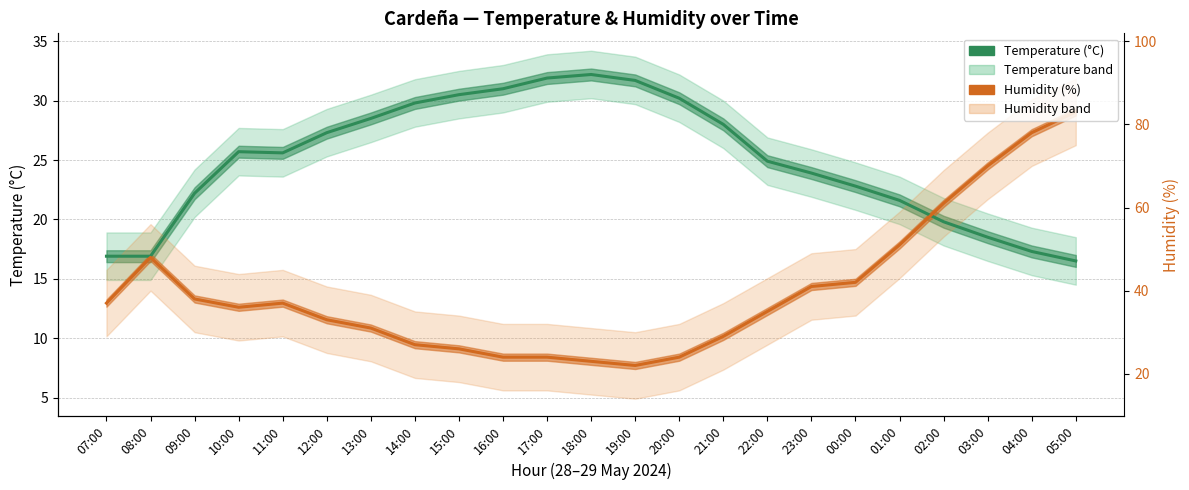

At which category does the chart reach its minimum across all series?

19:00